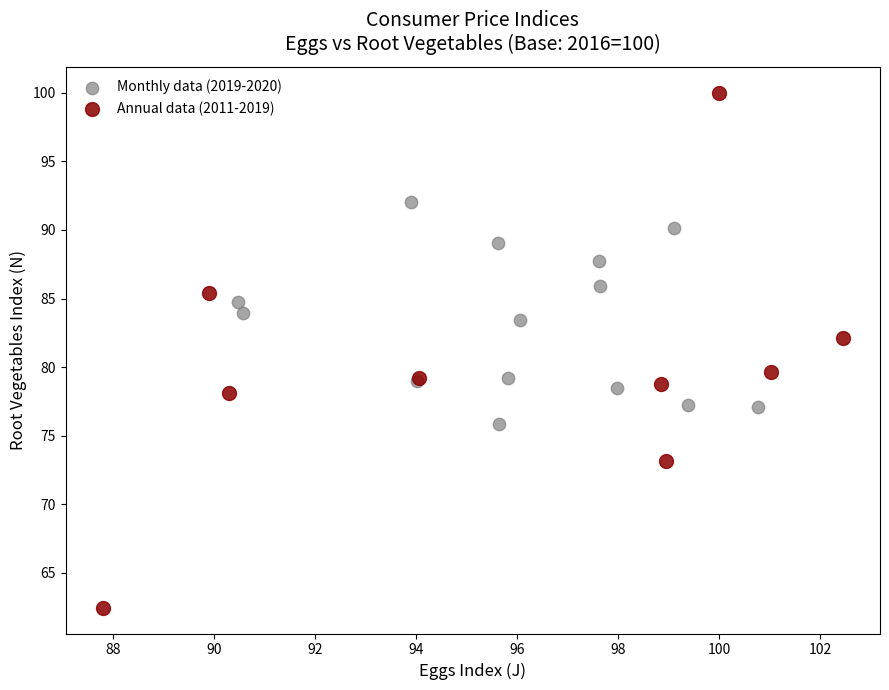

Which series has the widest spread of Y values?

Annual data (2011-2019)